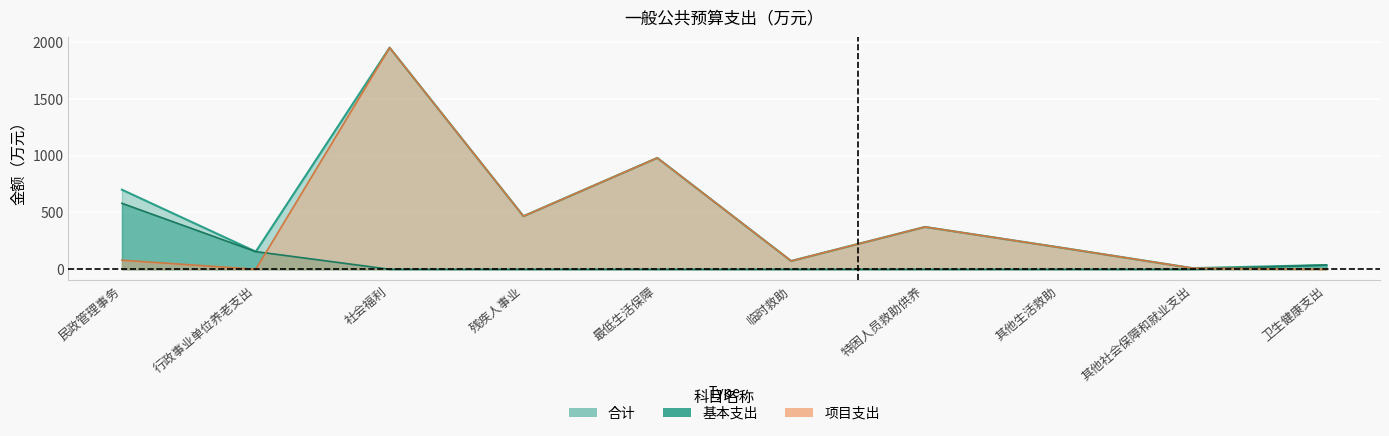

In 合计, how many points are higher than both neighbors (excluding endpoints)?

3